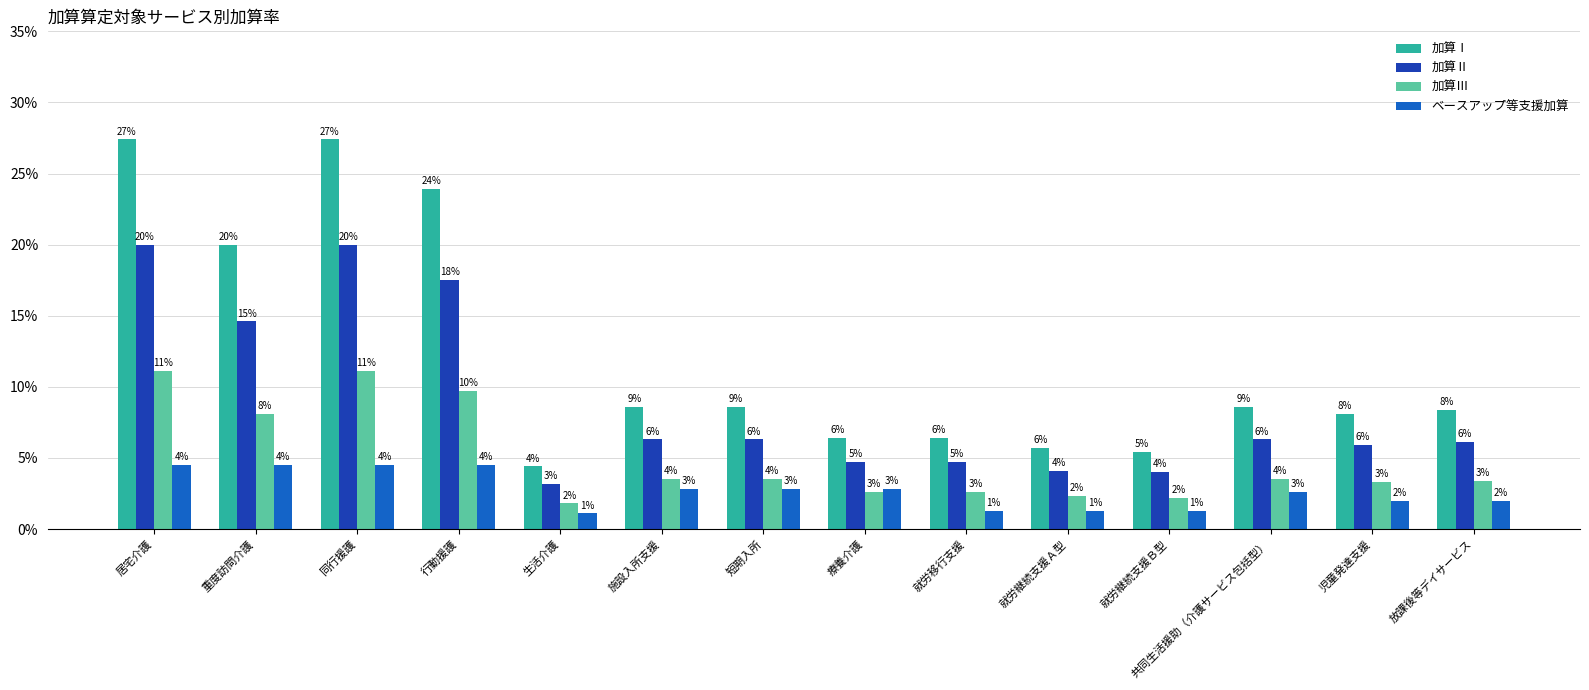

What is the label of the 7th bar from the left?

短期入所